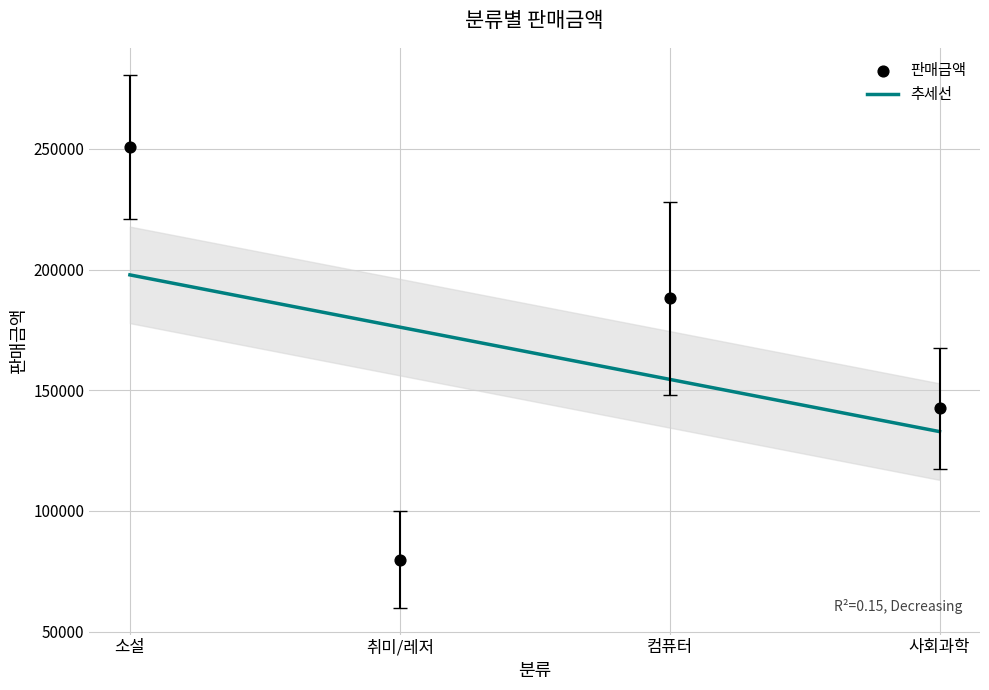

Approximately how many times larger is the value at 취미/레저 compared to 컴퓨터?

0.4